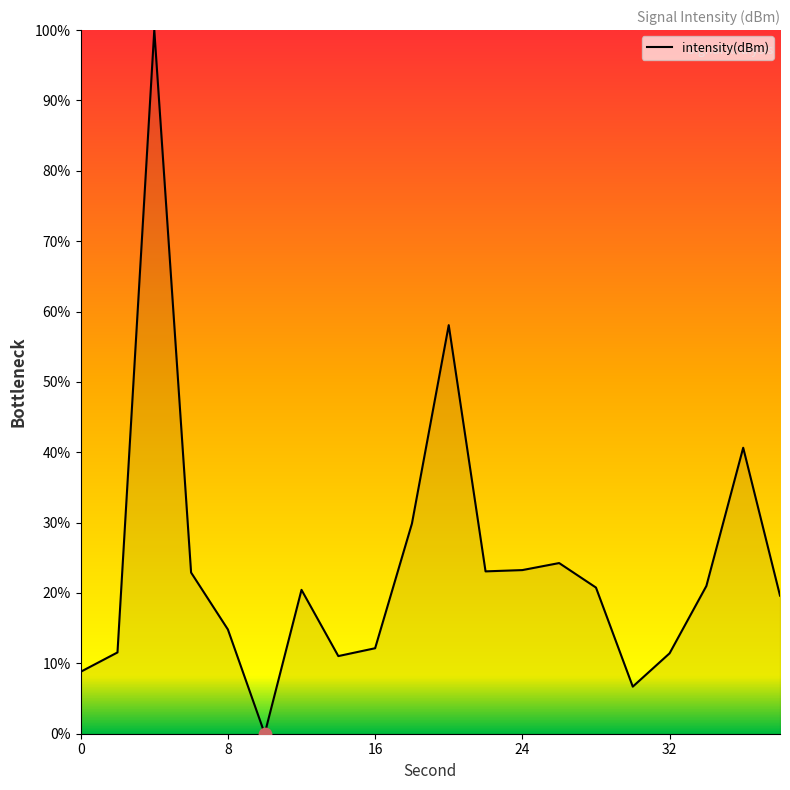

What is the maximum value shown in the chart?

100.0